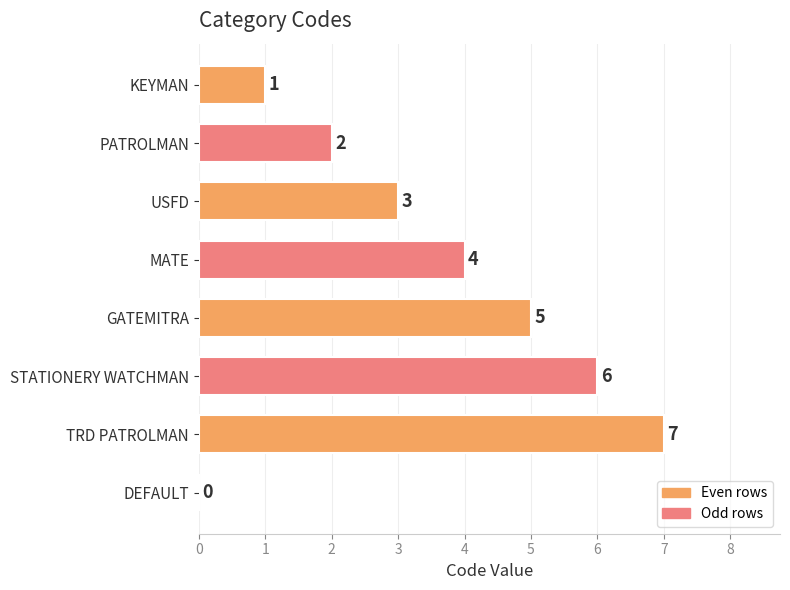

Is it true that the value at KEYMAN is 1?

True